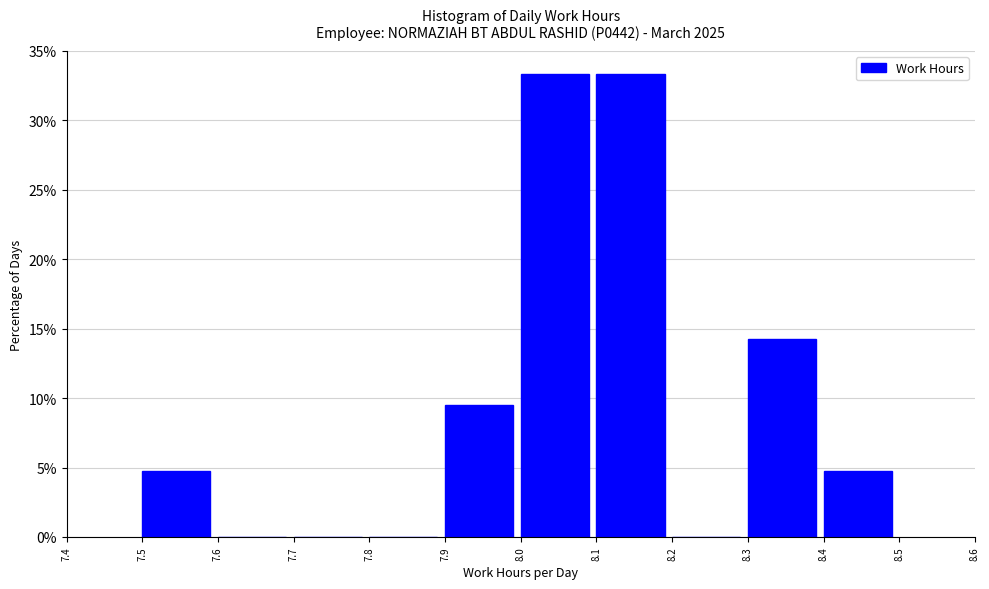

Reading left to right, list every bar in this chart as the range it spans on the x-axis followed by its height. The values are not printed on the chart, so give them approximately, as read against the axis.

7.5 to 7.6: 5.0
7.6 to 7.7: 0
7.7 to 7.8: 0
7.8 to 7.9: 0
7.9 to 8.0: 9.5
8.0 to 8.1: 33.5
8.1 to 8.2: 33.5
8.2 to 8.3: 0
8.3 to 8.4: 14.5
8.4 to 8.5: 5.0